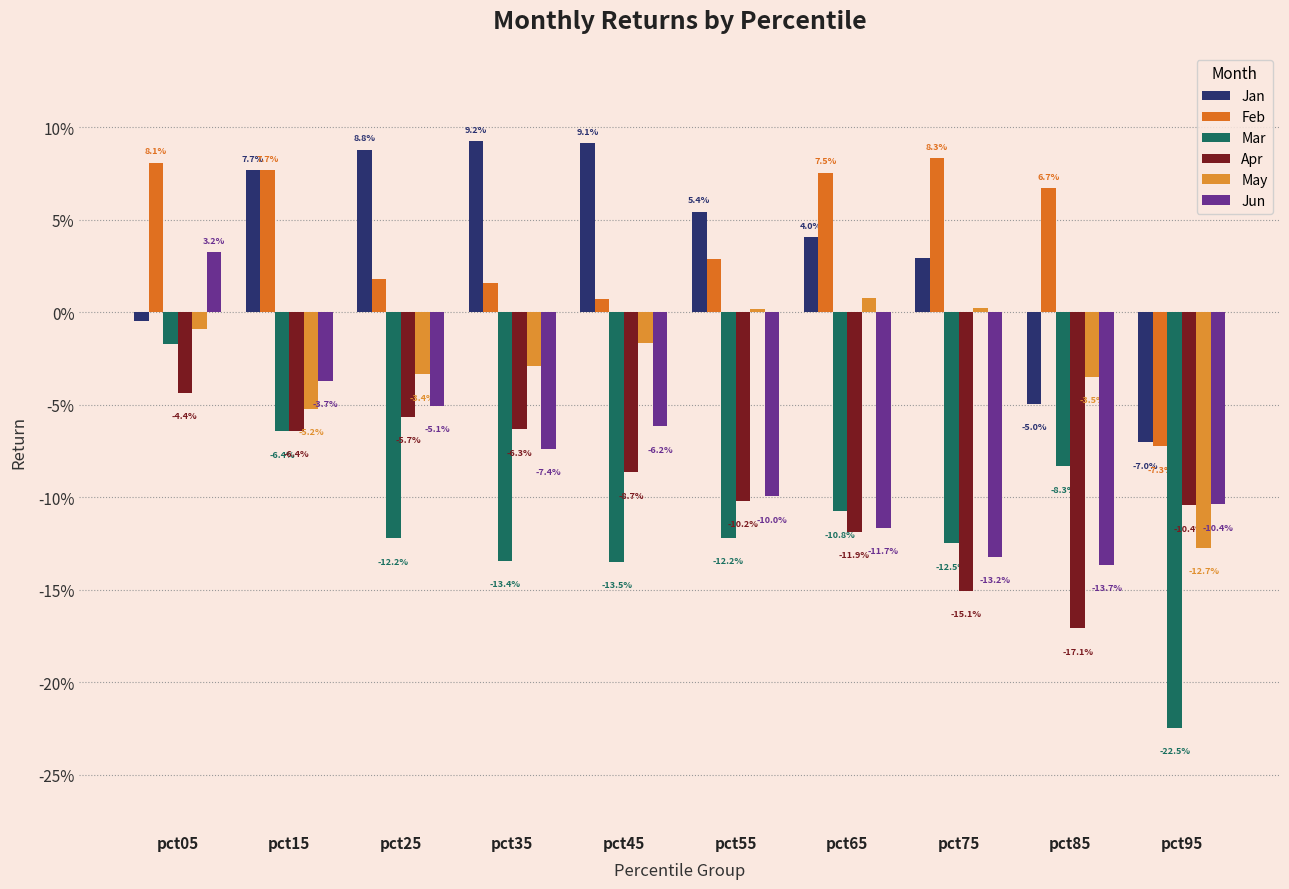

Are the bars horizontal?

No